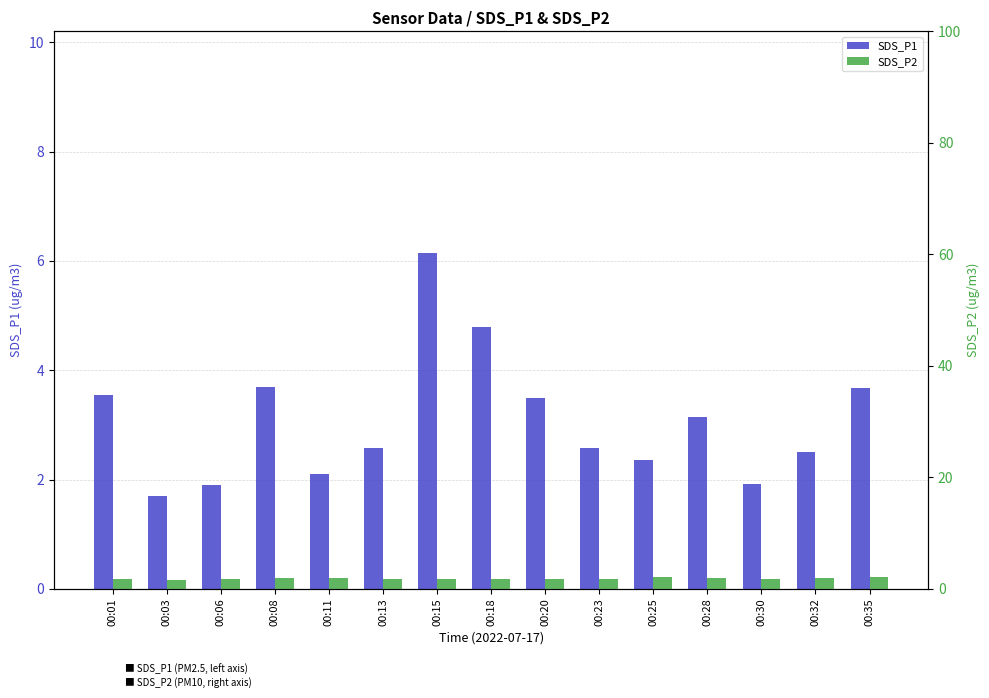

Which label corresponds to the smallest value in the chart?

00:03